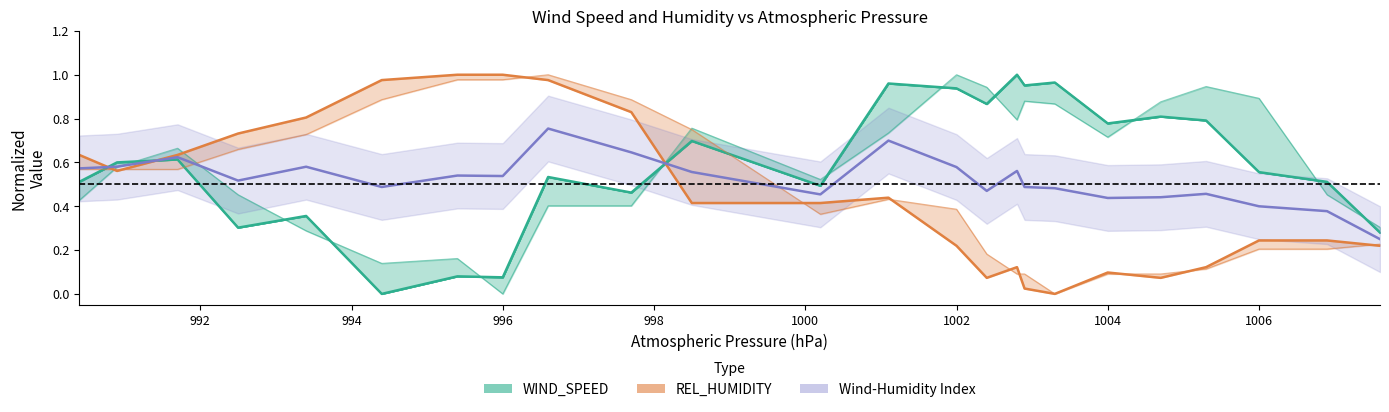

How many lines are shown in the chart?

3